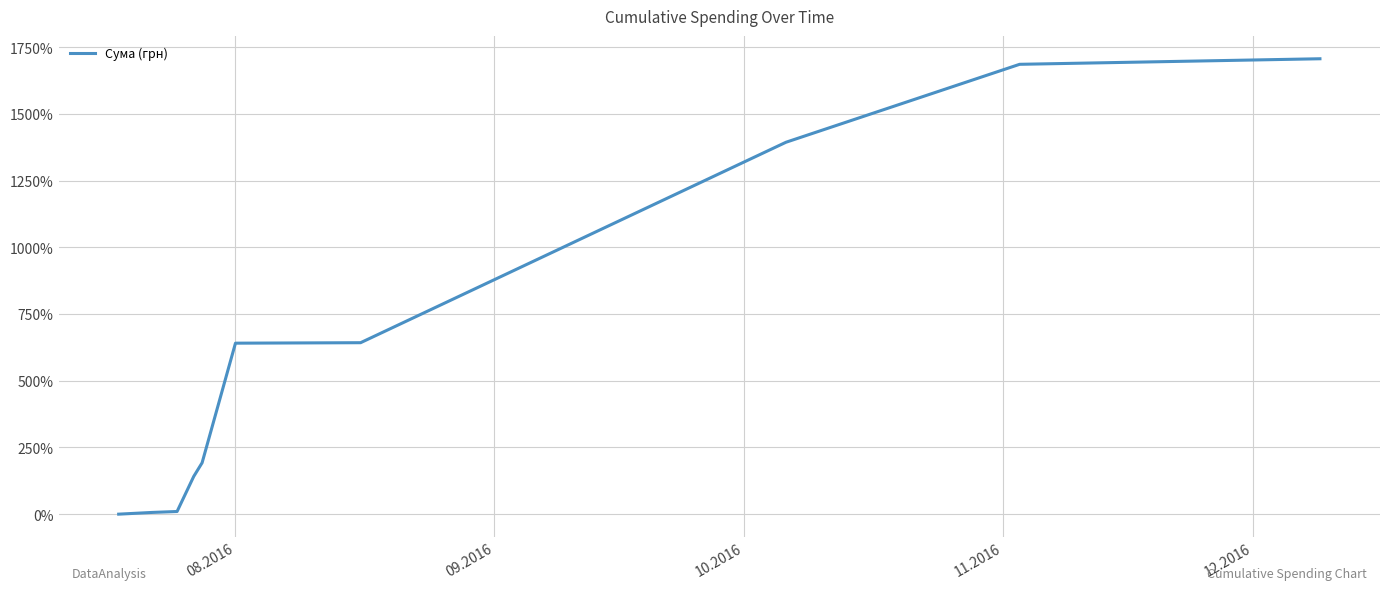

What is the difference between the maximum and minimum values?

1706.9